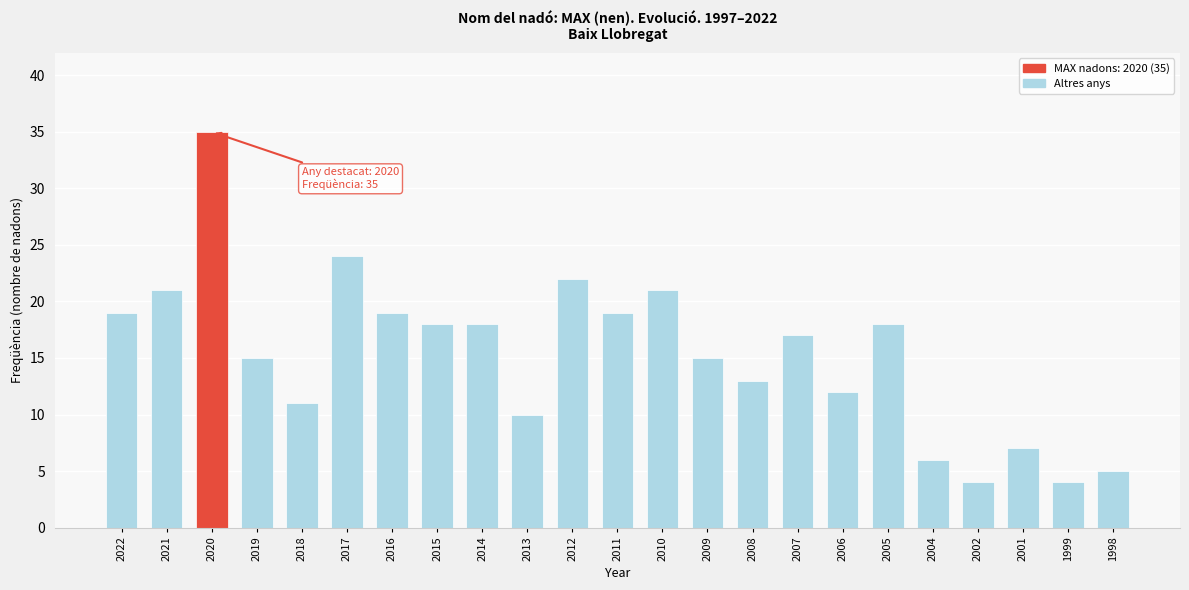

Reading left to right, transcribe all the data shown in this chart.

2022=19	2021=21	2020=35	2019=15	2018=11	2017=24	2016=19	2015=18	2014=18	2013=10	2012=22	2011=19	2010=21	2009=15	2008=13	2007=17	2006=12	2005=18	2004=6	2002=4	2001=7	1999=4	1998=5